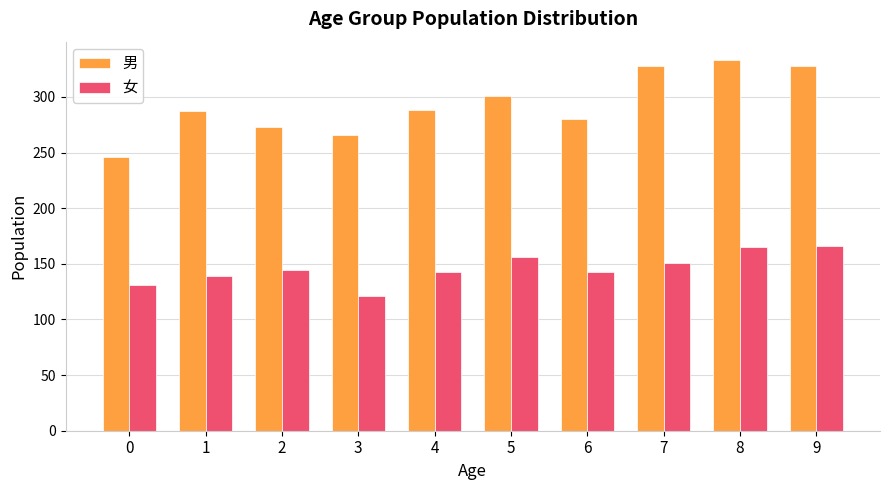

What is the maximum value shown in the chart?

333